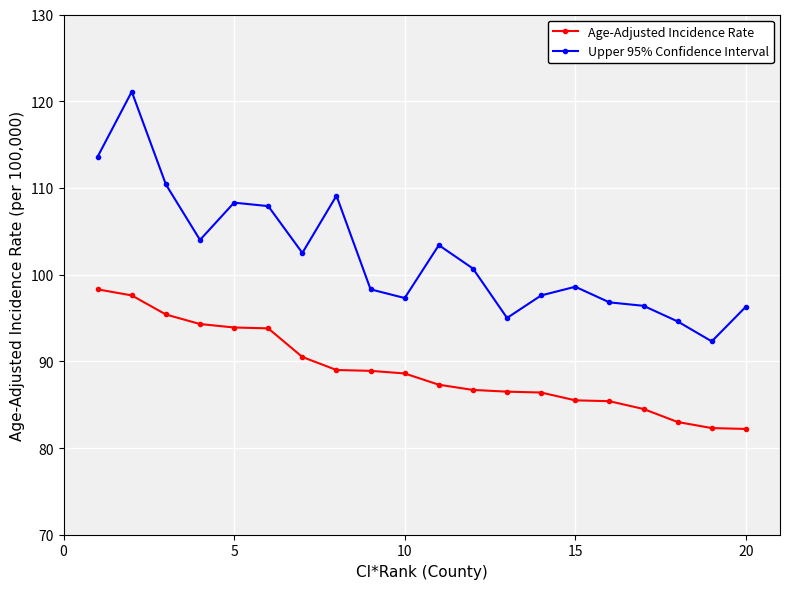

Which series has the largest total across all categories?

Upper 95% Confidence Interval